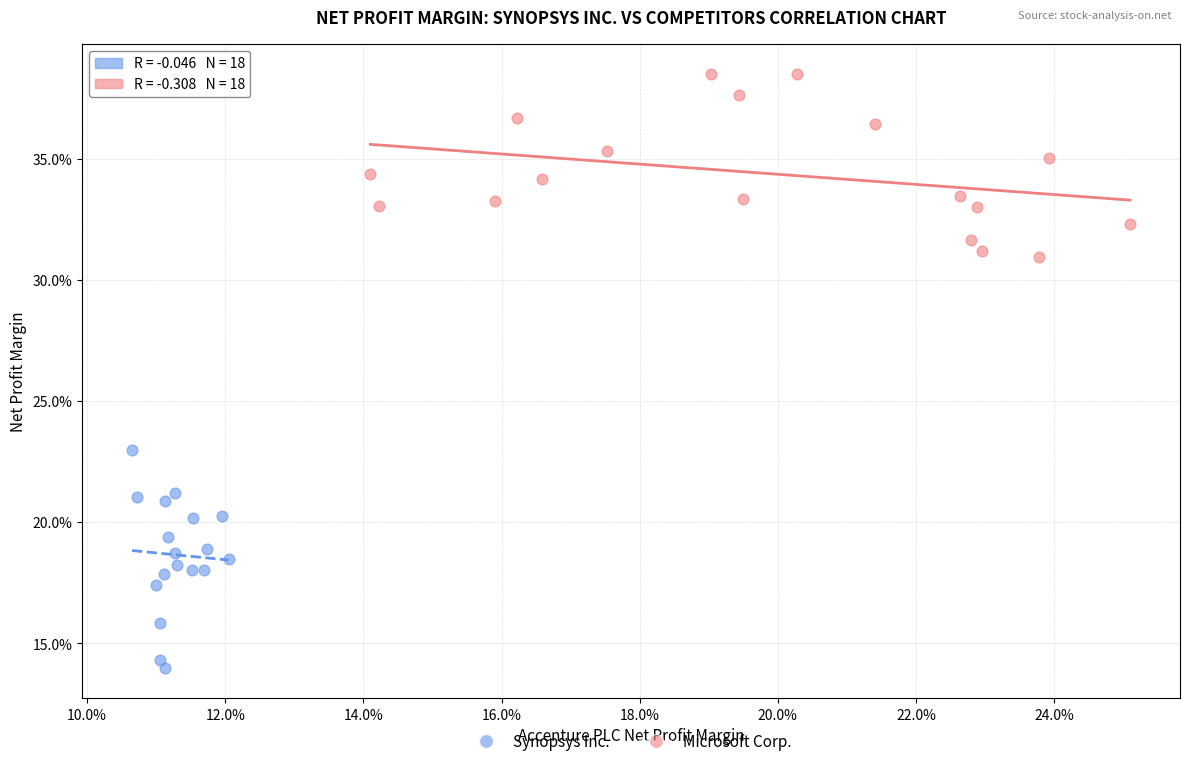

What are all the series names shown in the legend?

Synopsys Inc., Microsoft Corp.